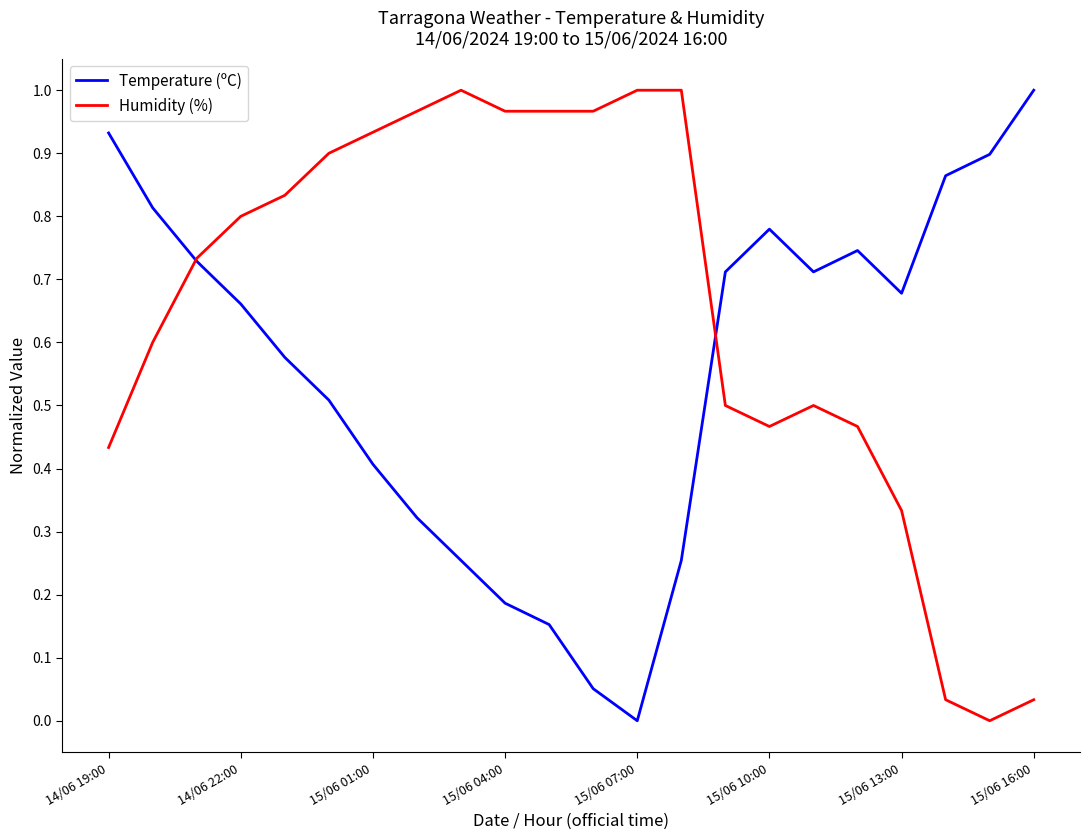

How many values in the Temperature (ºC) series exceed 0?

21